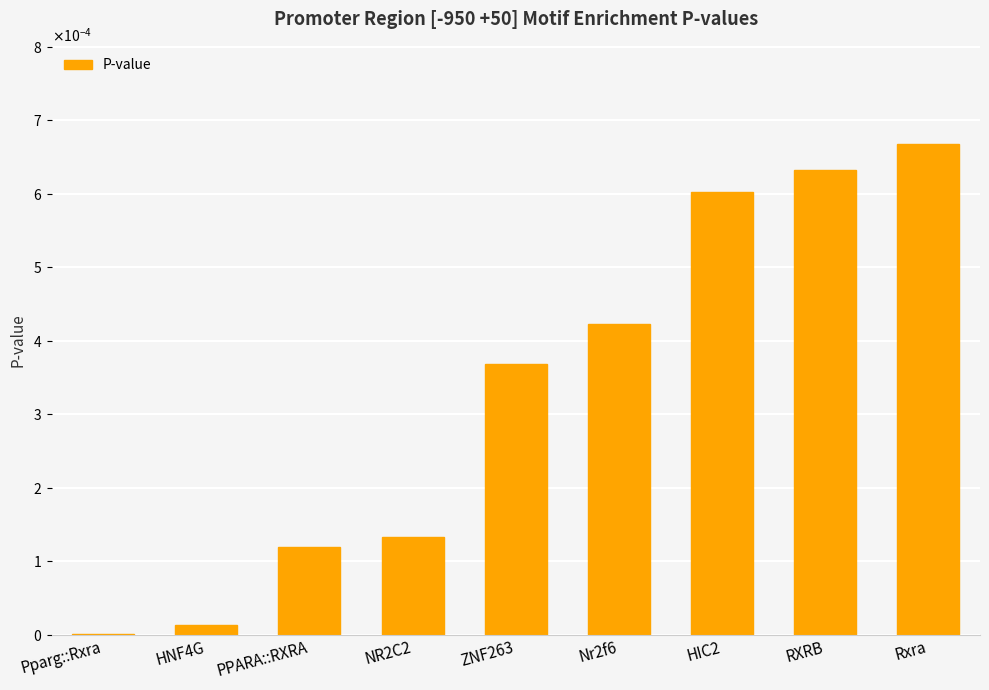

Are the bars horizontal?

No